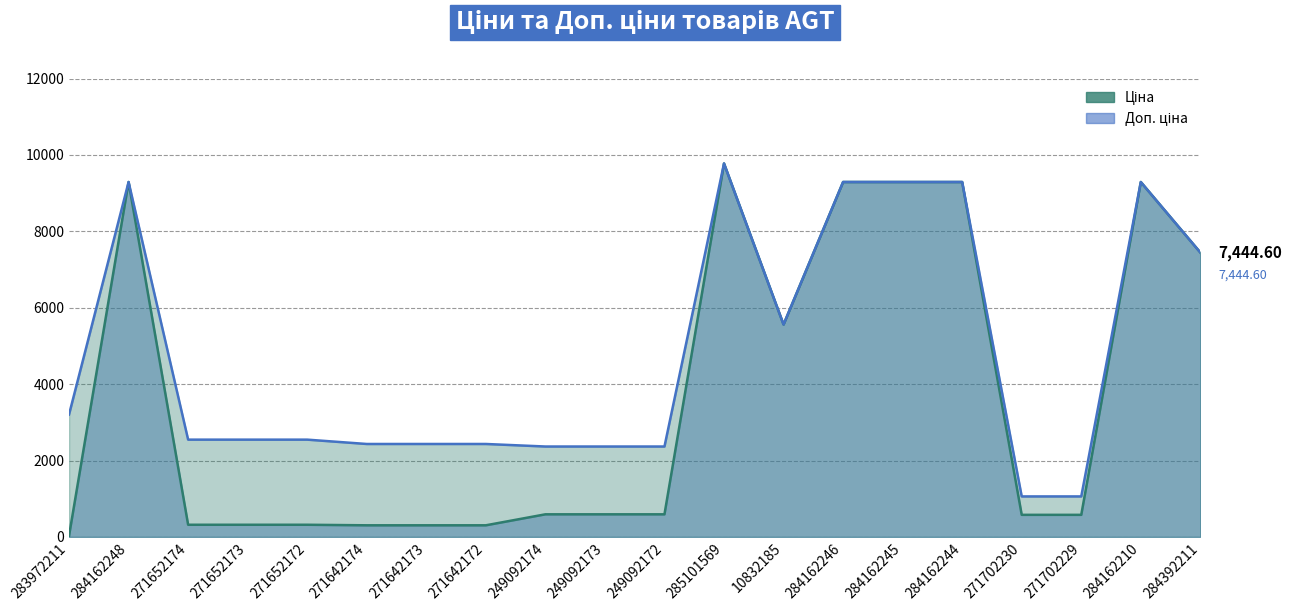

Which series has the largest range (max minus min)?

Ціна